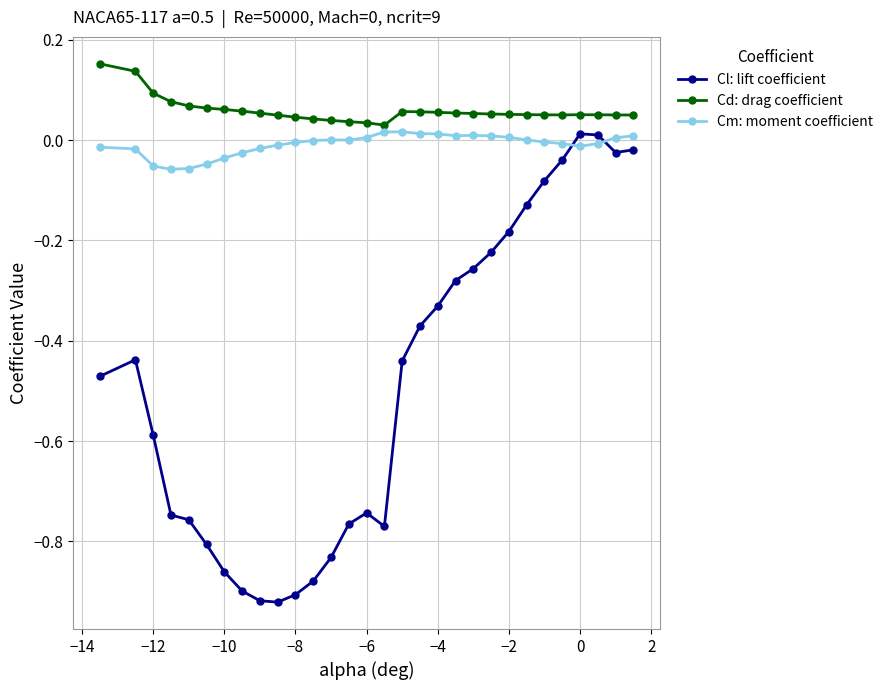

Which series has the widest spread of values?

Cl: lift coefficient